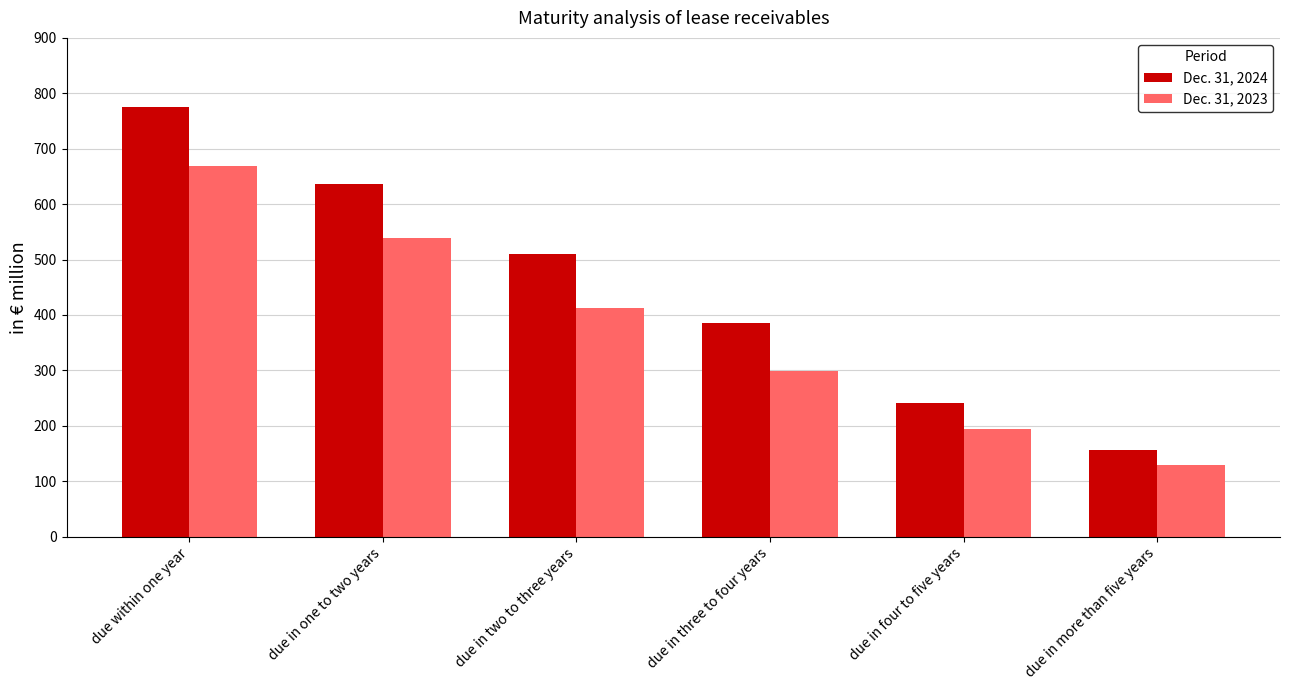

What position from the right is due in two to three years?

4